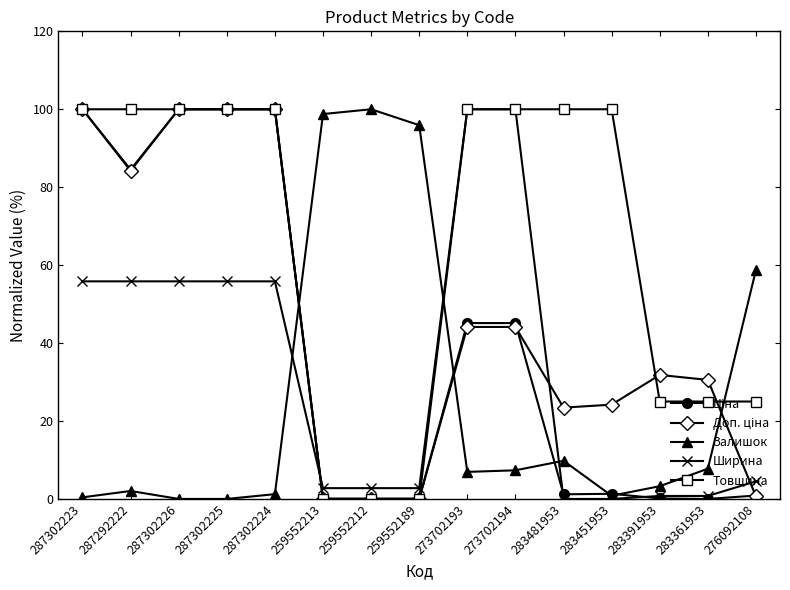

How many intersections are there between Залишок and Товщина?

3